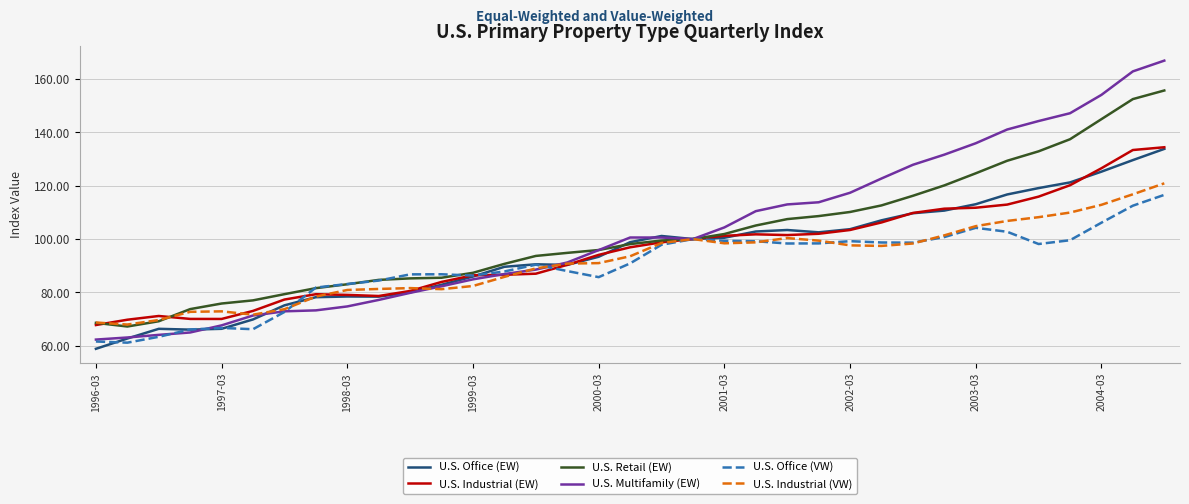

What is the minimum value shown in the chart?

58.9